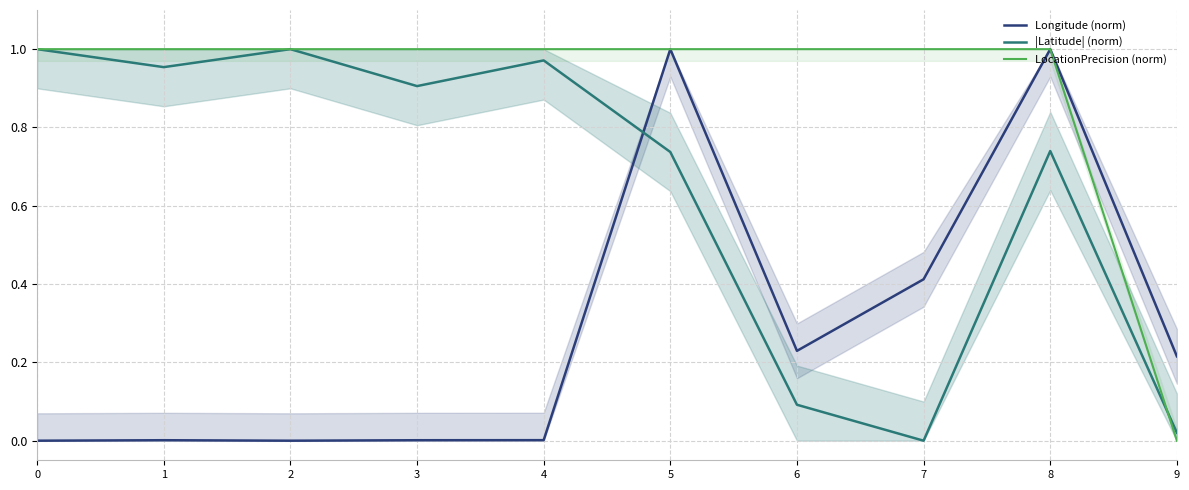

What are all the series names shown in the legend?

Longitude (norm), |Latitude| (norm), LocationPrecision (norm)